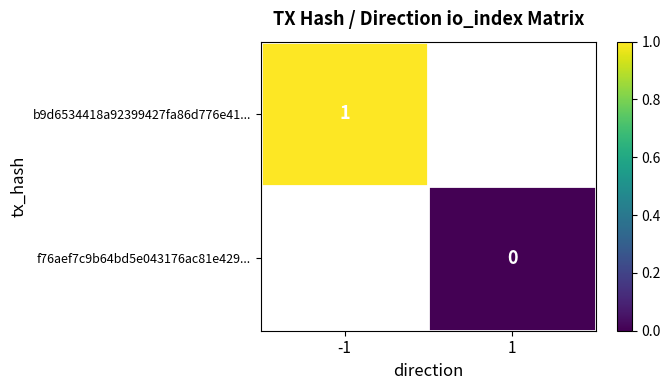

The b9d6534418a92399427fa86d776e41... series shows 2 at -1. True or false?

False